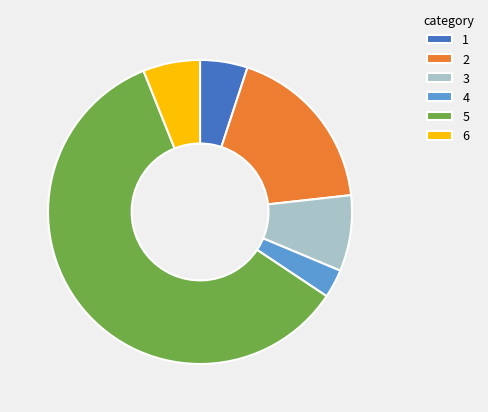

Combined, do 3 and 2 account for over 50%?

No